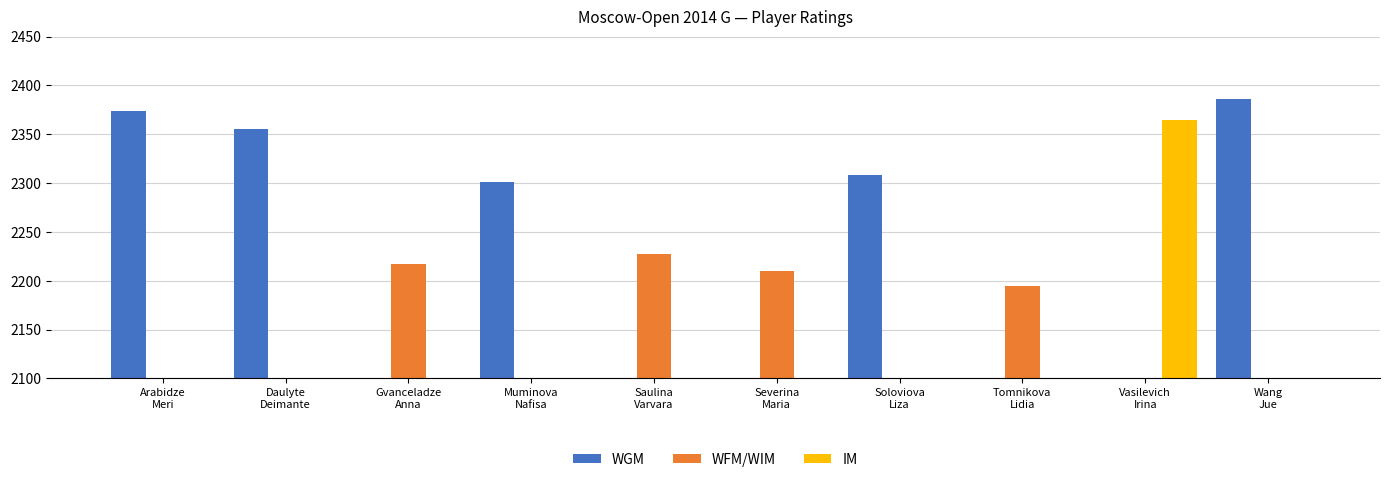

What is the average value of the WFM/WIM series?

885